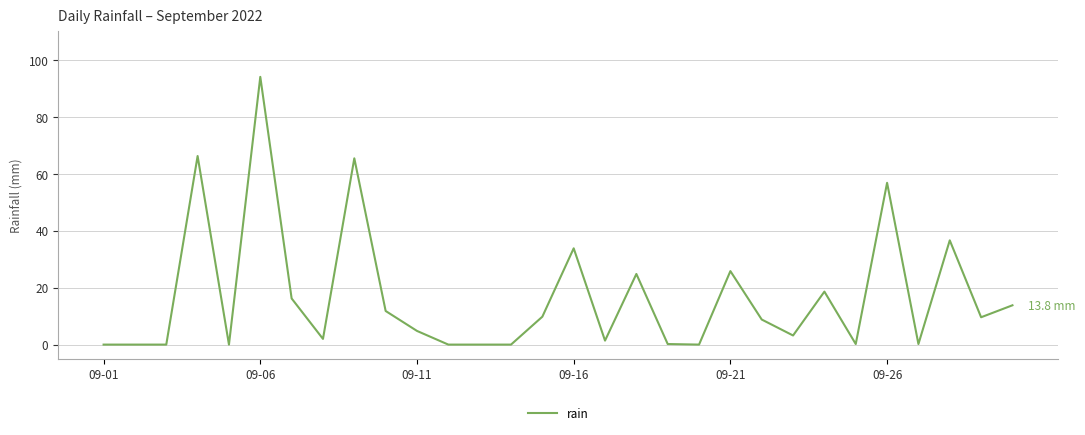

What is the greatest value displayed?

94.0